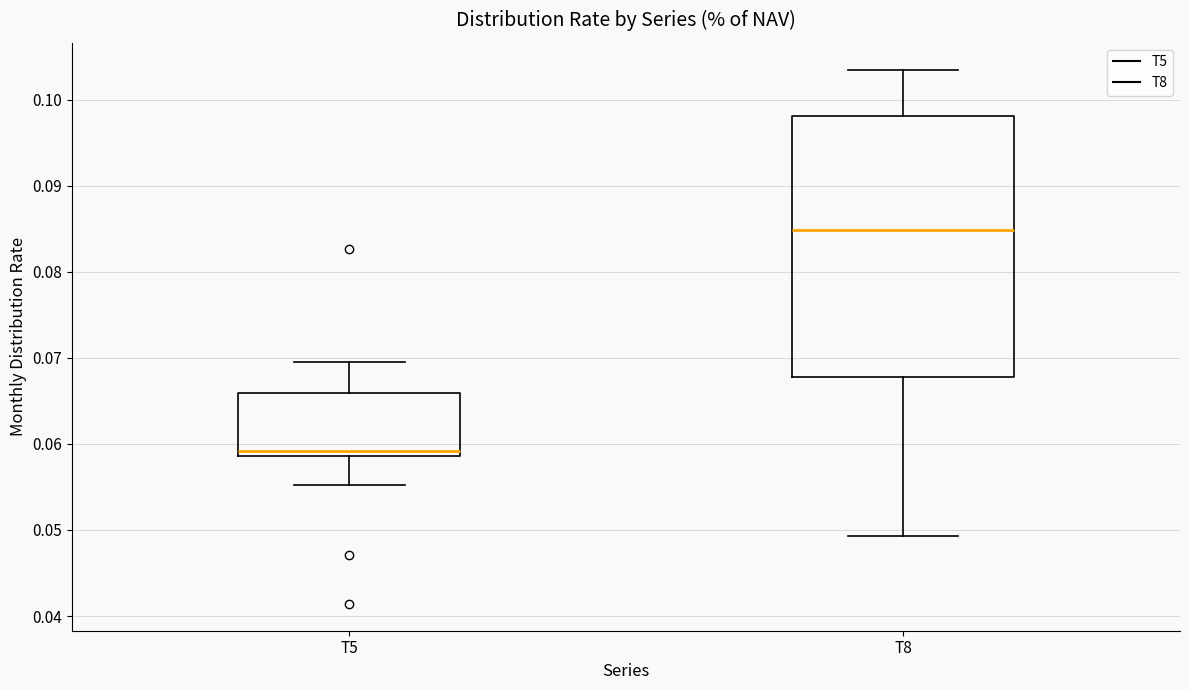

Reading left to right, transcribe this box plot: for each box, give where its median line is, the range the box spans, and where its two whiskers end, as read against the y-axis. The values are not printed on the chart, so give them approximately, as read against the axis.

T5: median 0.059 (just above the box's lower edge), box 0.059 to 0.066, whiskers 0.055 to 0.070
T8: median 0.085, box 0.068 to 0.098, whiskers 0.049 to 0.104